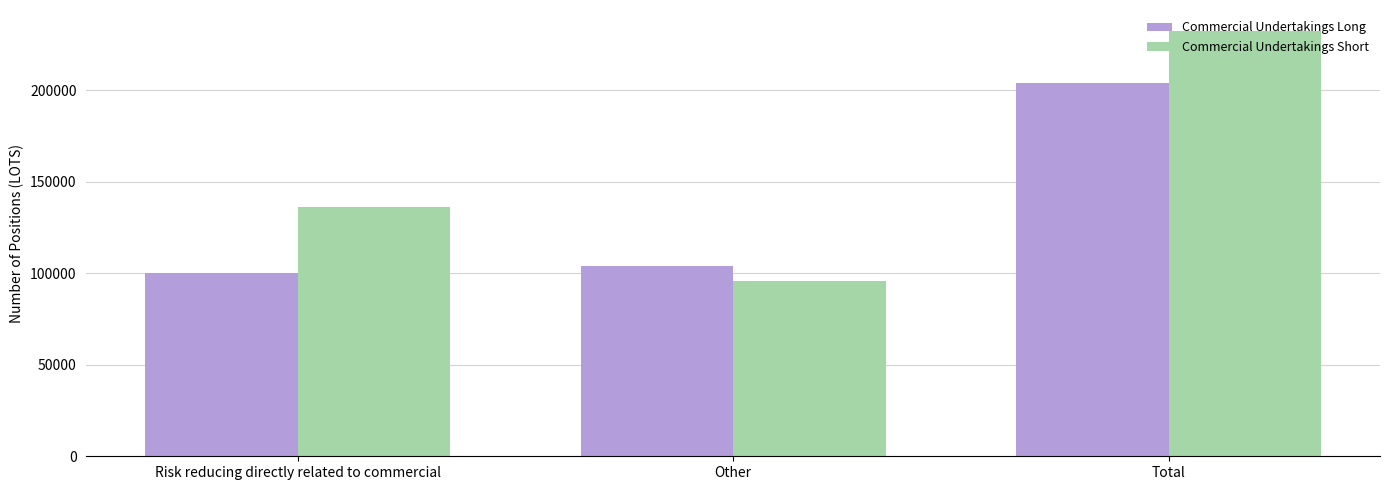

What is the difference between the maximum and second lowest values in the Commercial Undertakings Long series?

99913